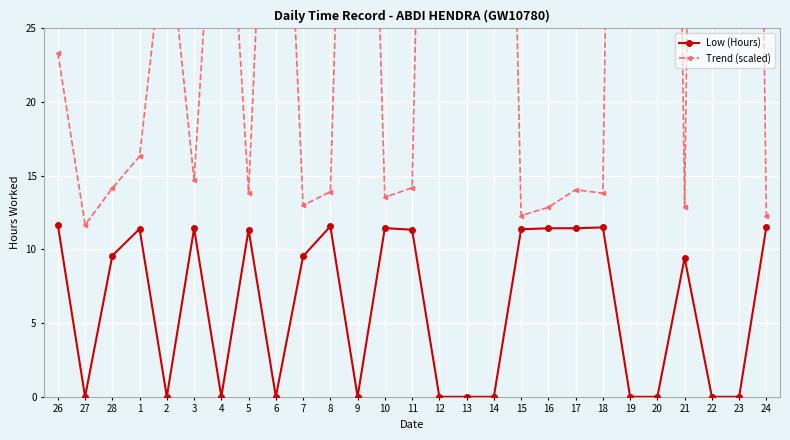

Reading left to right, list all the values displayed in this chart.

Low (Hours): 11.7	0.0	9.6	11.4	0.0	11.4	0.0	11.3	0.0	9.5	11.6	0.0	11.4	11.3	0.0	0.0	0.0	11.4	11.4	11.4	11.5	0.0	0.0	9.4	0.0	0.0	11.5
Trend (scaled): 23.3	11.7	14.2	16.3	32.6	14.7	44.1	13.9	55.4	13.0	13.9	76.5	13.5	14.2	99.3	99.3	99.3	12.3	12.9	14.1	13.8	145.1	145.1	12.9	154.5	154.5	12.3